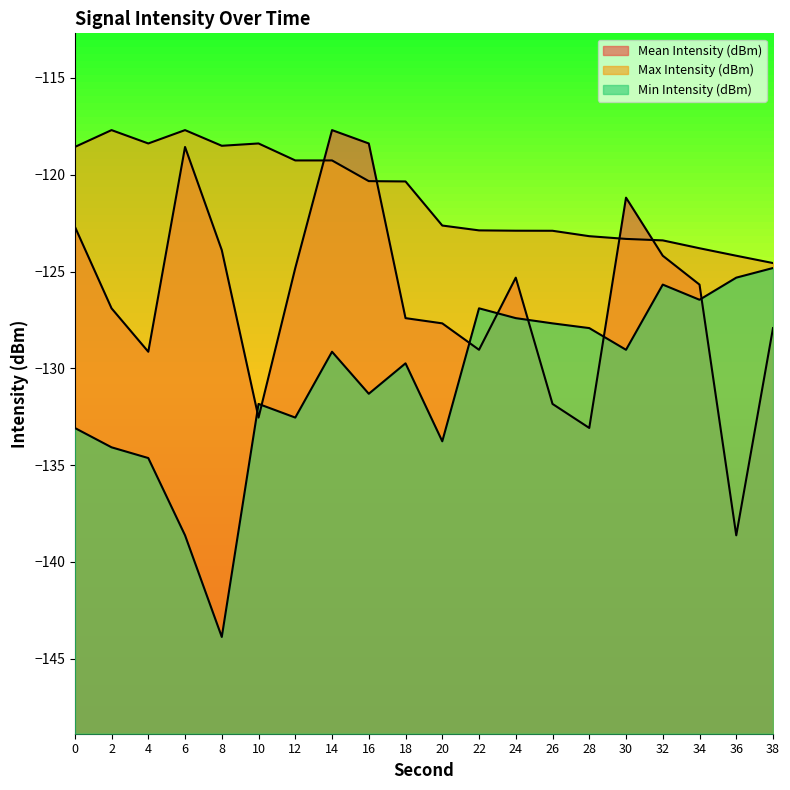

What is the lowest value of the Mean Intensity (dBm) series?

-138.6